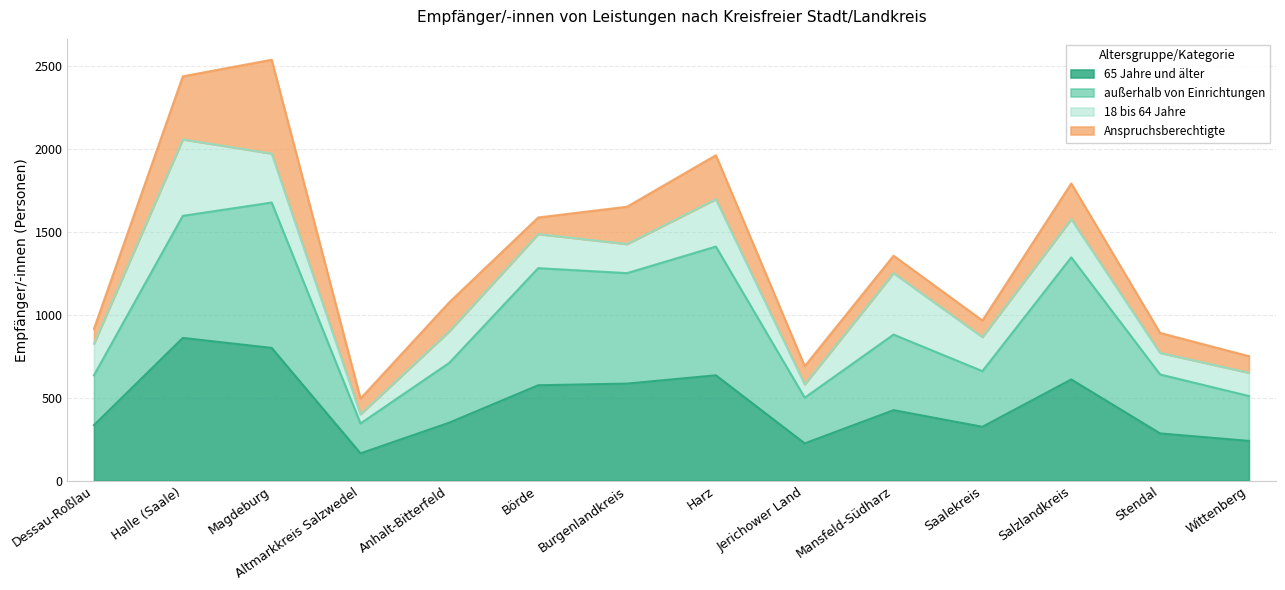

Is it true that 65 Jahre und älter equals 165 at Altmarkkreis Salzwedel?

True